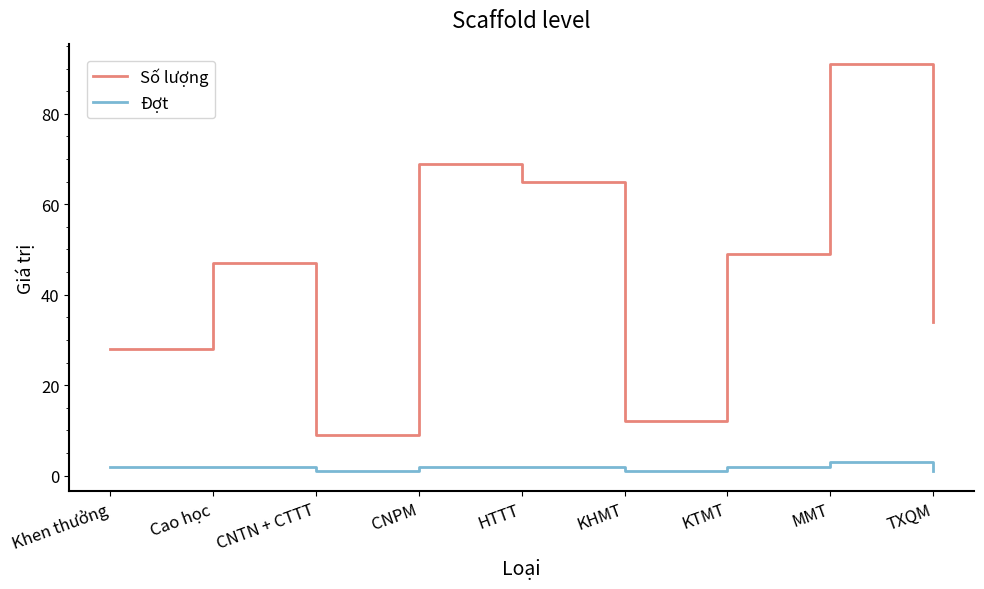

At CNTN + CTTT, list the series in order from smallest to largest.

Đợt, Số lượng